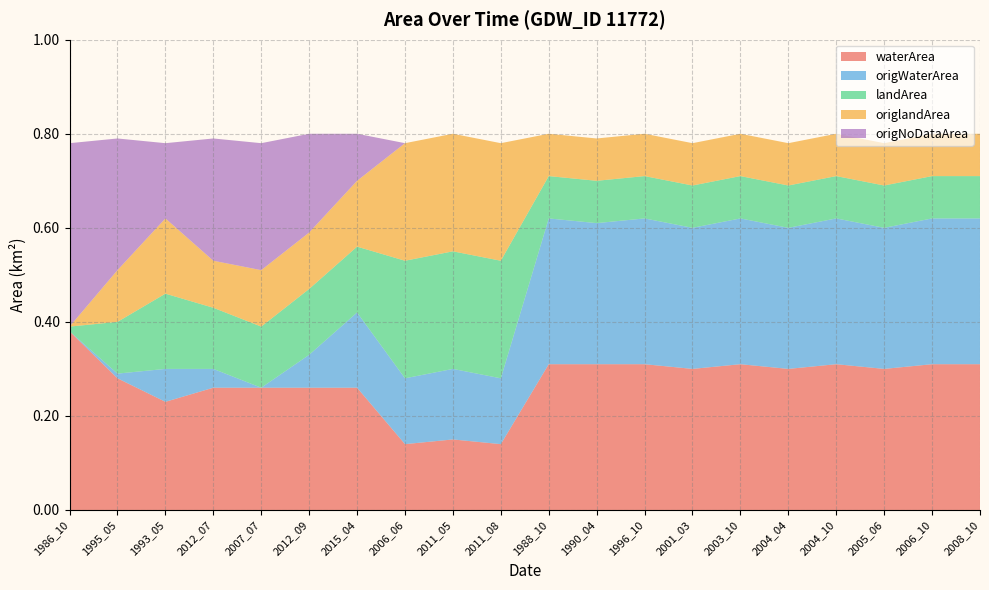

Reading right to left, extract all data points from this chart.

waterArea: 0.3	0.3	0.3	0.3	0.3	0.3	0.3	0.3	0.3	0.3	0.1	0.1	0.1	0.3	0.3	0.3	0.3	0.2	0.3	0.4
origWaterArea: 0.3	0.3	0.3	0.3	0.3	0.3	0.3	0.3	0.3	0.3	0.1	0.1	0.1	0.2	0.1	0.0	0.0	0.1	0.0	0.0
landArea: 0.1	0.1	0.1	0.1	0.1	0.1	0.1	0.1	0.1	0.1	0.2	0.2	0.2	0.1	0.1	0.1	0.1	0.2	0.1	0.0
origlandArea: 0.1	0.1	0.1	0.1	0.1	0.1	0.1	0.1	0.1	0.1	0.2	0.2	0.2	0.1	0.1	0.1	0.1	0.2	0.1	0.0
origNoDataArea: 0.0	0.0	0.0	0.0	0.0	0.0	0.0	0.0	0.0	0.0	0.0	0.0	0.0	0.1	0.2	0.3	0.3	0.2	0.3	0.4